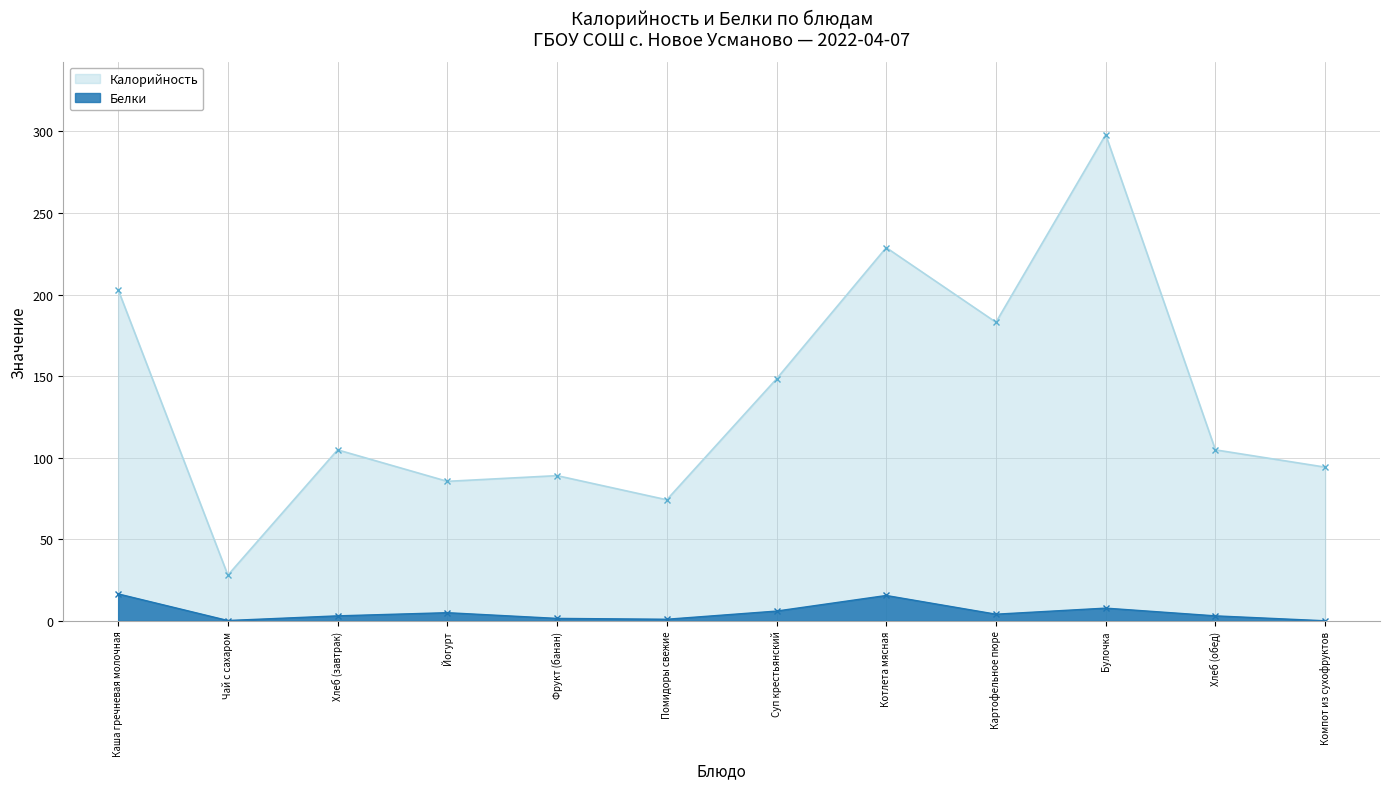

At Котлета мясная, list the series in order from largest to smallest.

Калорийность, Белки